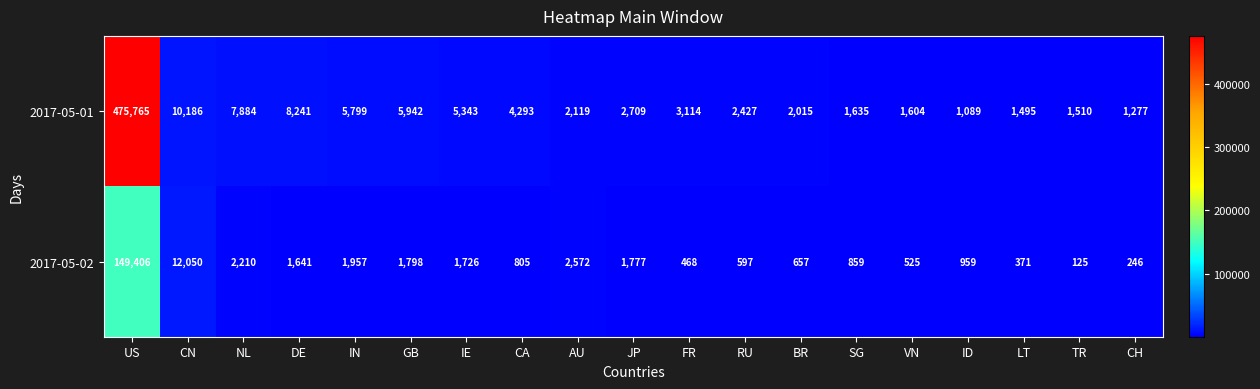

Where does the 2017-05-01 series first go above 2709?

US